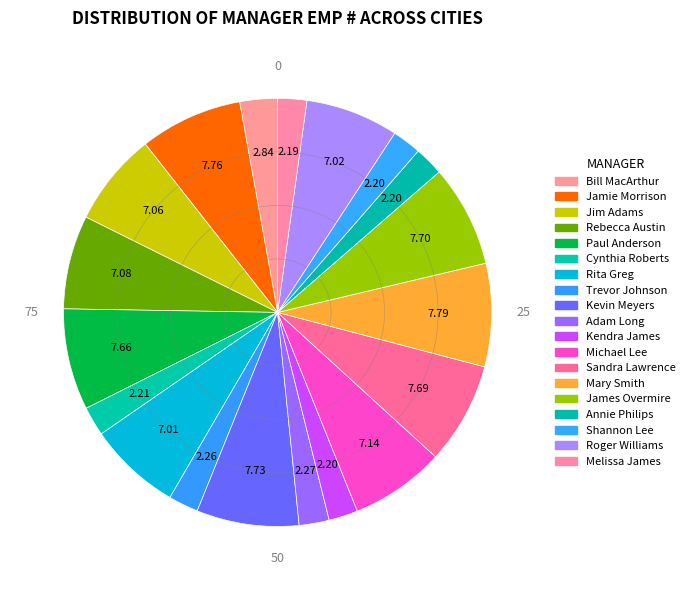

To the nearest percent, what is the average slice percentage?

5%